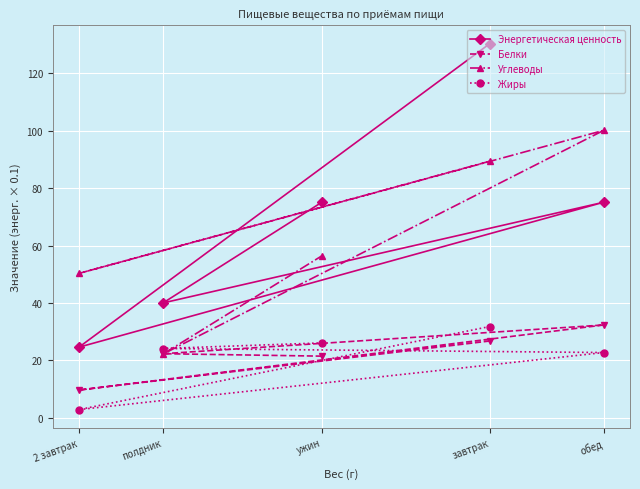

Is the value of Энергетическая ценность at завтрак greater than the value of Углеводы at 2 завтрак?

Yes